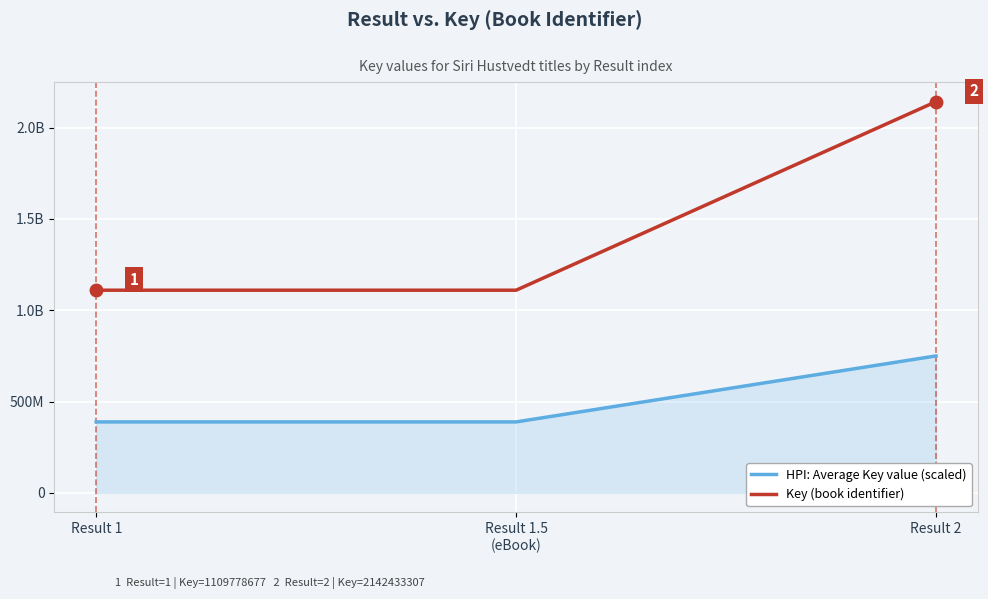

What is the label of the 1st point from the left?

Result 1